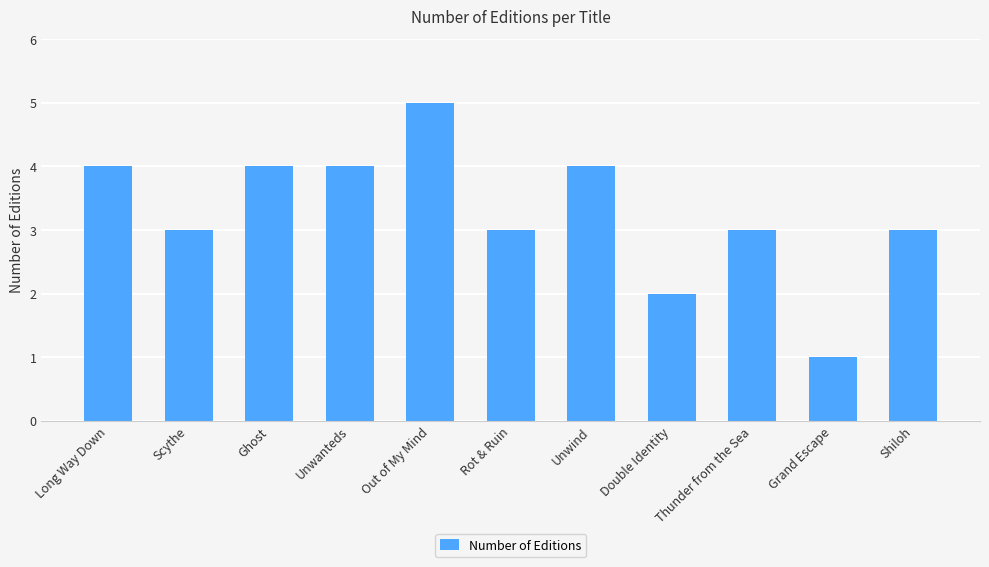

True or false: the data shows 1 at Grand Escape.

True